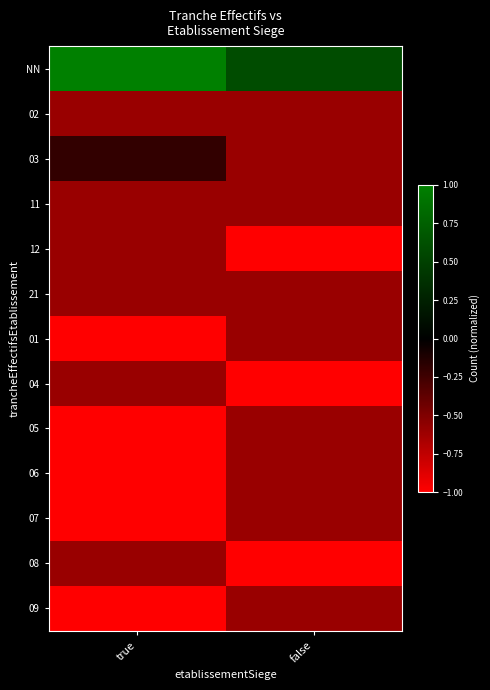

Rank the series by their maximum value, from lowest to highest.

02, 11, 12, 21, 01, 04, 05, 06, 07, 08, 09, 03, NN